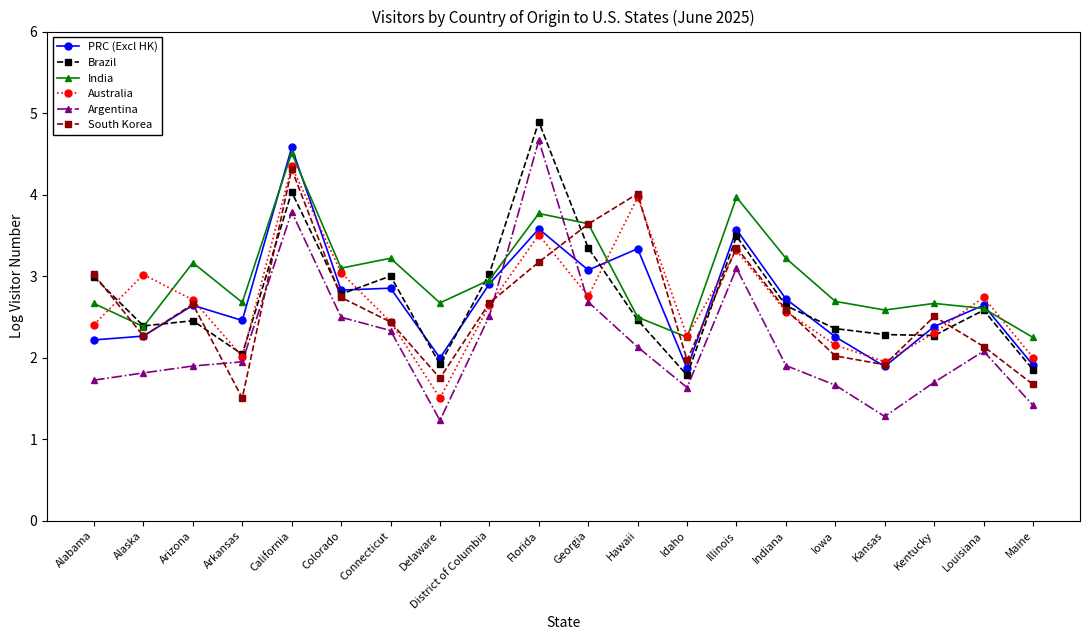

Where do India and South Korea first cross each other?

Alabama and Alaska